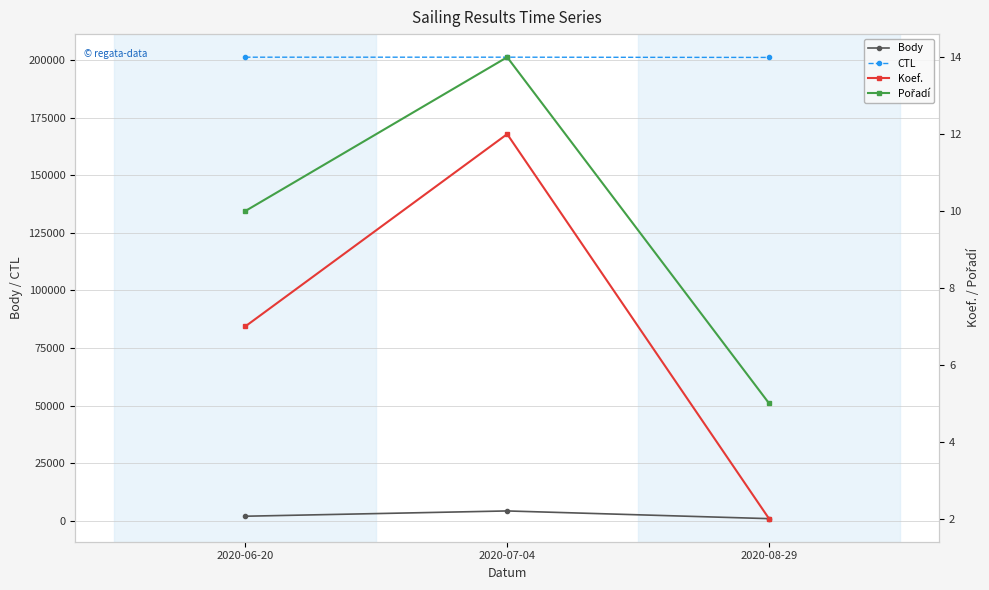

What is the difference between the maximum and second lowest values in the Koef. series?

5